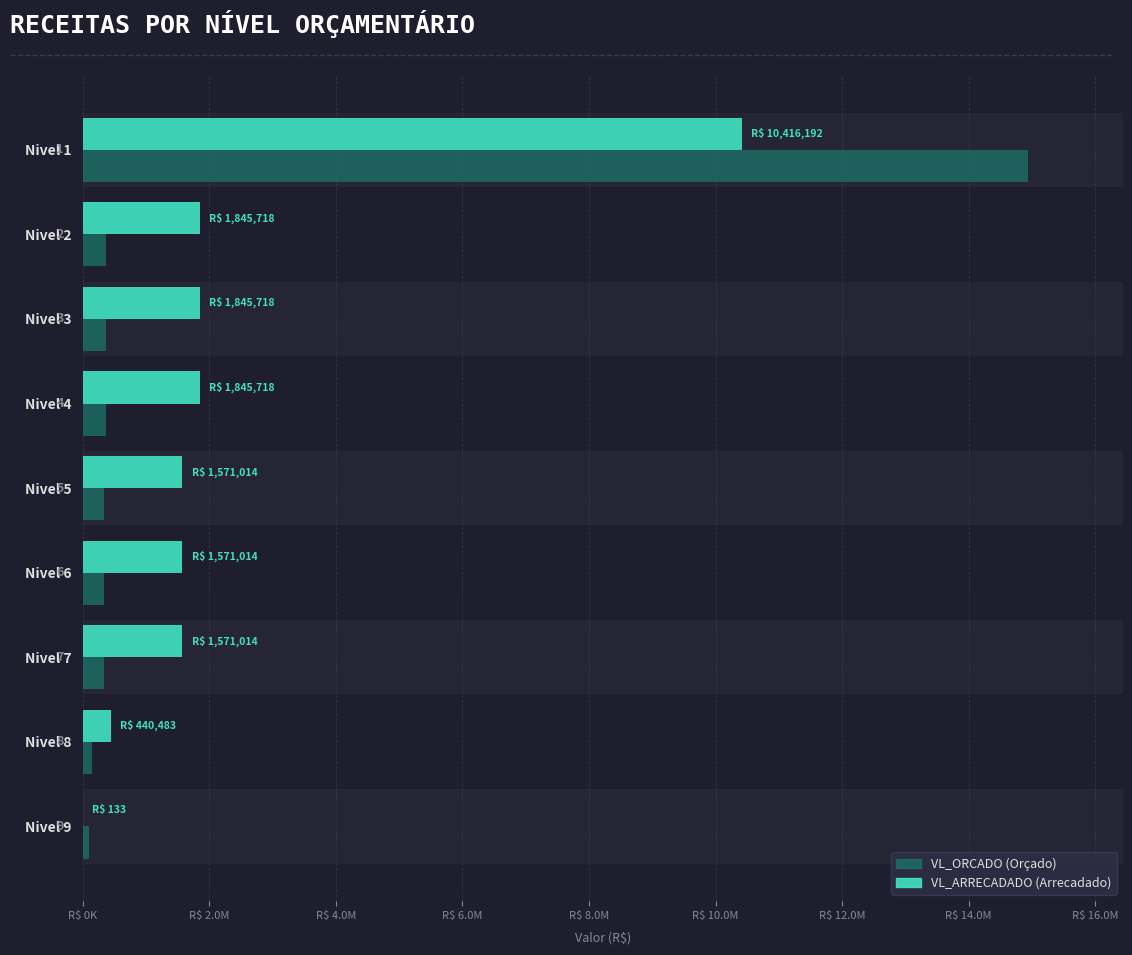

Is the value of VL_ORCADO at Nivel 8 greater than the value of VL_ARRECADADO at Nivel 4?

No